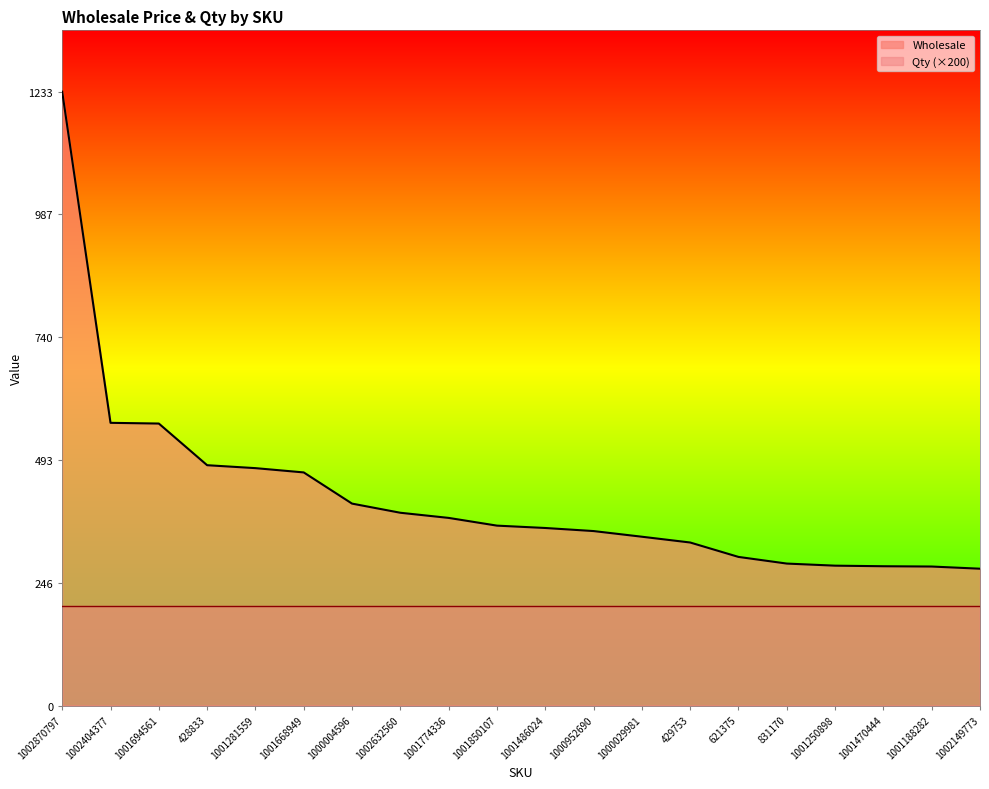

How many data points are less than 361?

10